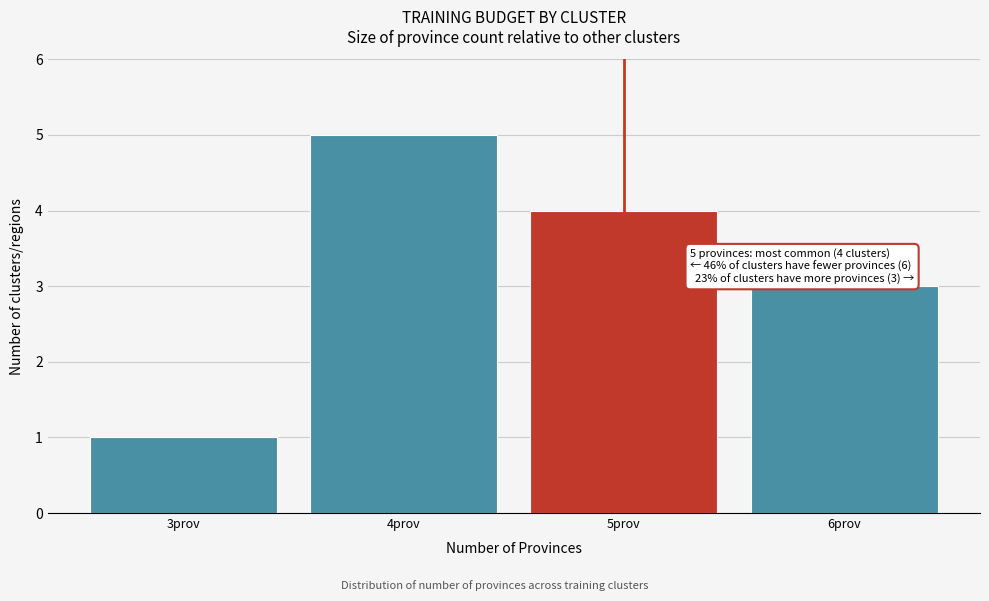

Over which range of the x-axis is the bar tallest?

3.5 to 4.5